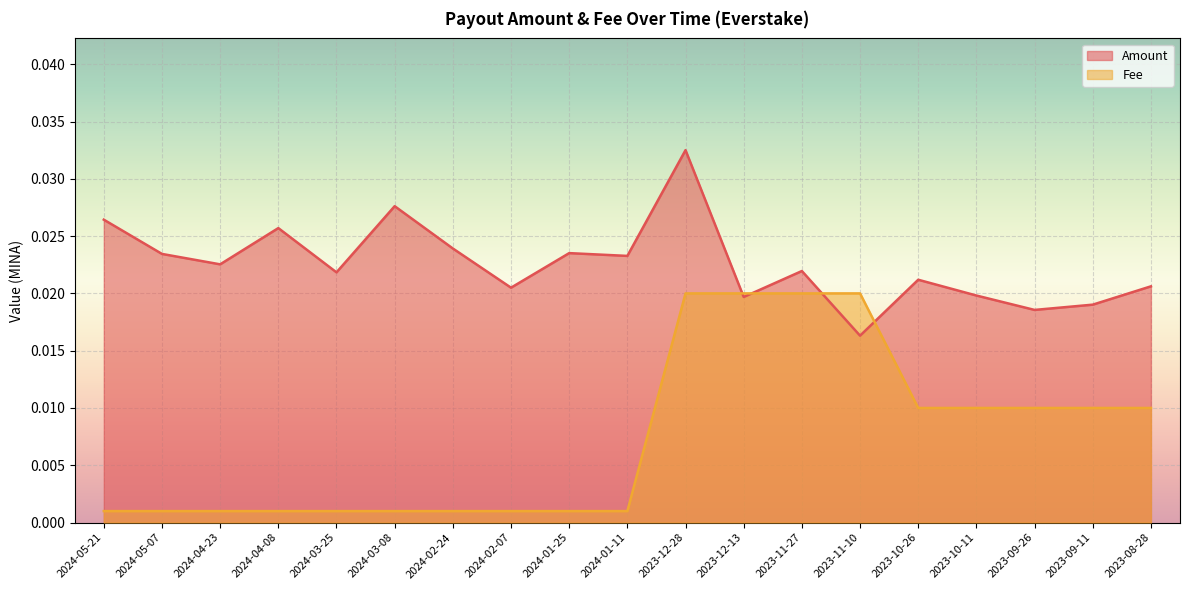

Reading right to left, extract all data points from this chart.

Amount: 2023-08-28=0.0	2023-09-11=0.0	2023-09-26=0.0	2023-10-11=0.0	2023-10-26=0.0	2023-11-10=0.0	2023-11-27=0.0	2023-12-13=0.0	2023-12-28=0.0	2024-01-11=0.0	2024-01-25=0.0	2024-02-07=0.0	2024-02-24=0.0	2024-03-08=0.0	2024-03-25=0.0	2024-04-08=0.0	2024-04-23=0.0	2024-05-07=0.0	2024-05-21=0.0
Fee: 2023-08-28=0.0	2023-09-11=0.0	2023-09-26=0.0	2023-10-11=0.0	2023-10-26=0.0	2023-11-10=0.0	2023-11-27=0.0	2023-12-13=0.0	2023-12-28=0.0	2024-01-11=0.0	2024-01-25=0.0	2024-02-07=0.0	2024-02-24=0.0	2024-03-08=0.0	2024-03-25=0.0	2024-04-08=0.0	2024-04-23=0.0	2024-05-07=0.0	2024-05-21=0.0